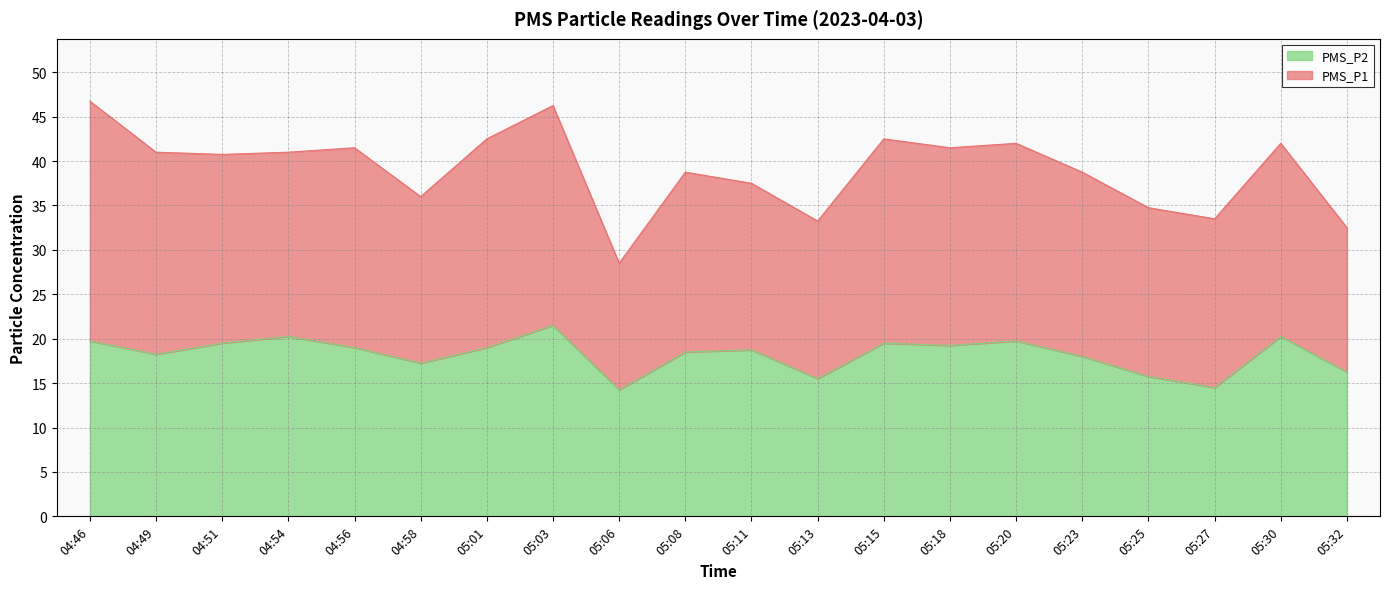

Between 05:30 and 05:15, which is larger?

05:30